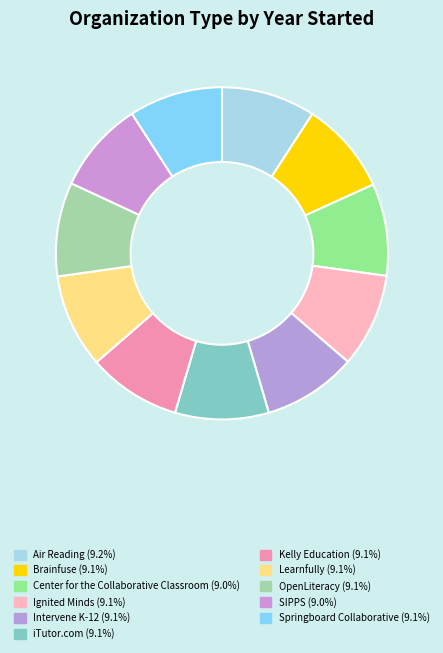

What percentage is NOT represented by Kelly Education?

90.9%